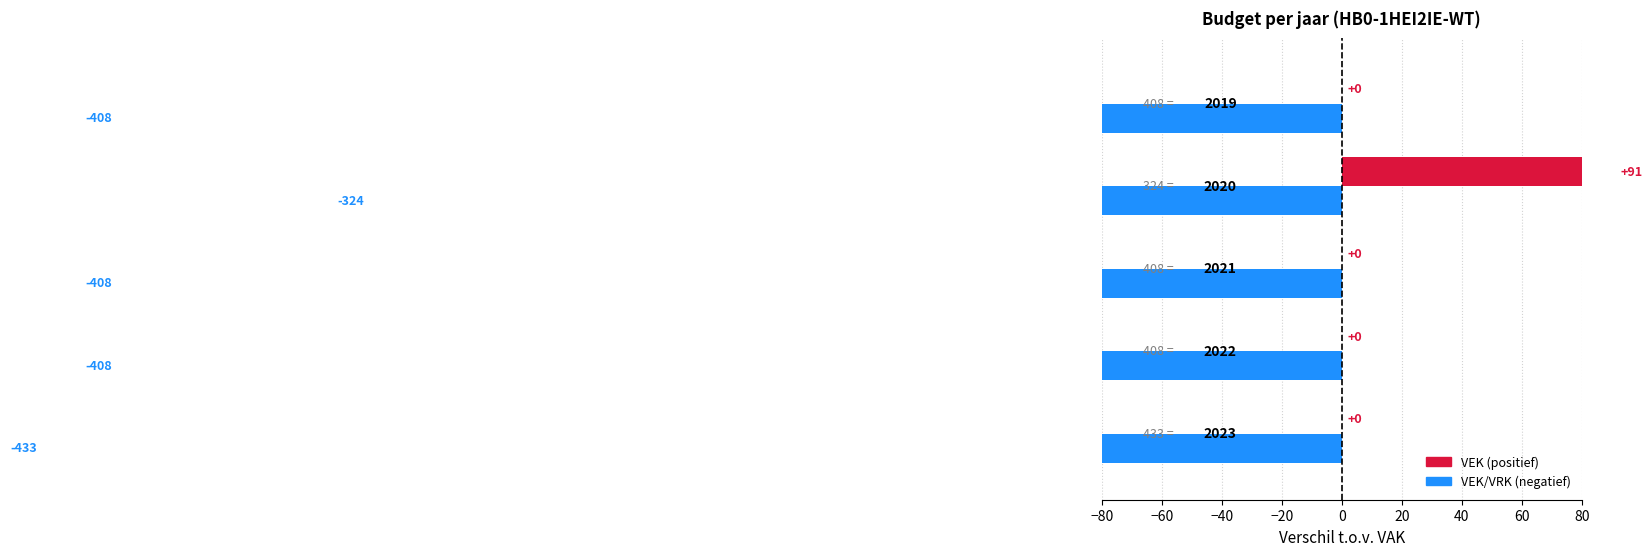

Which series changed the most between −80 and 0?

VRK